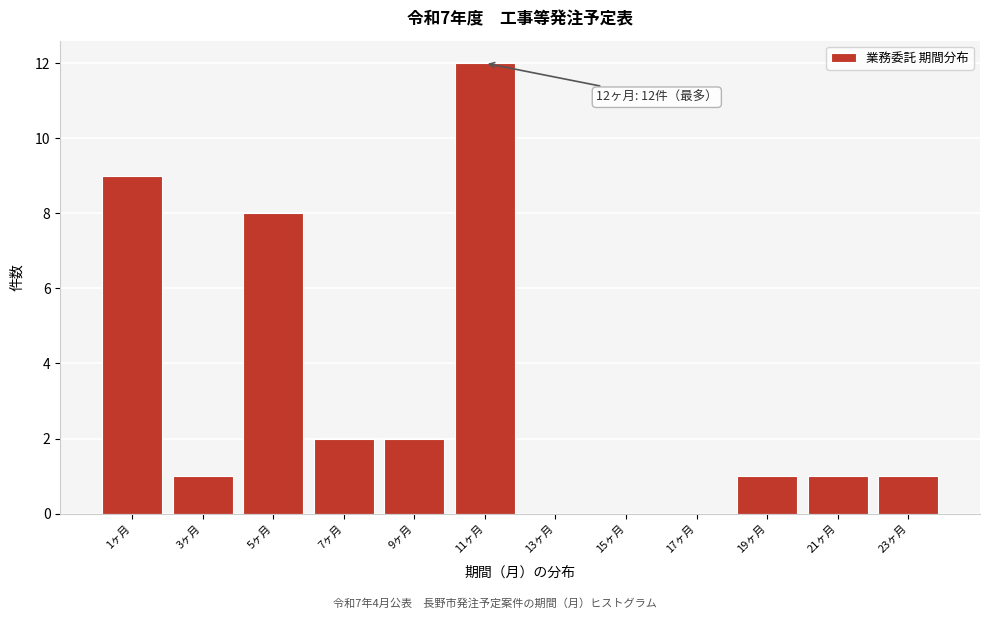

Reading left to right, extract all data points from this chart.

1ヶ月=9	3ヶ月=1	5ヶ月=8	7ヶ月=2	9ヶ月=2	11ヶ月=12	13ヶ月=0	15ヶ月=0	17ヶ月=0	19ヶ月=1	21ヶ月=1	23ヶ月=1